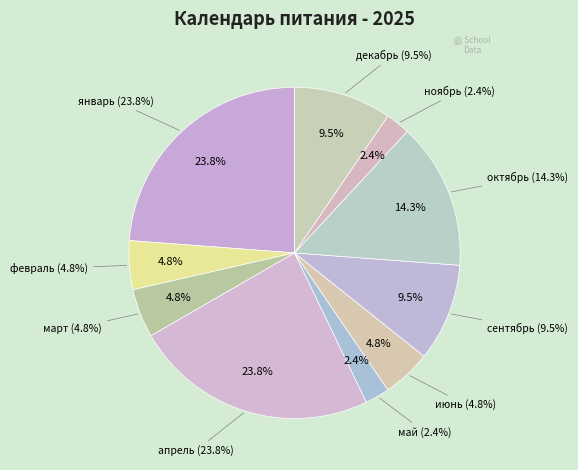

Count the number of slices in the pie.

10